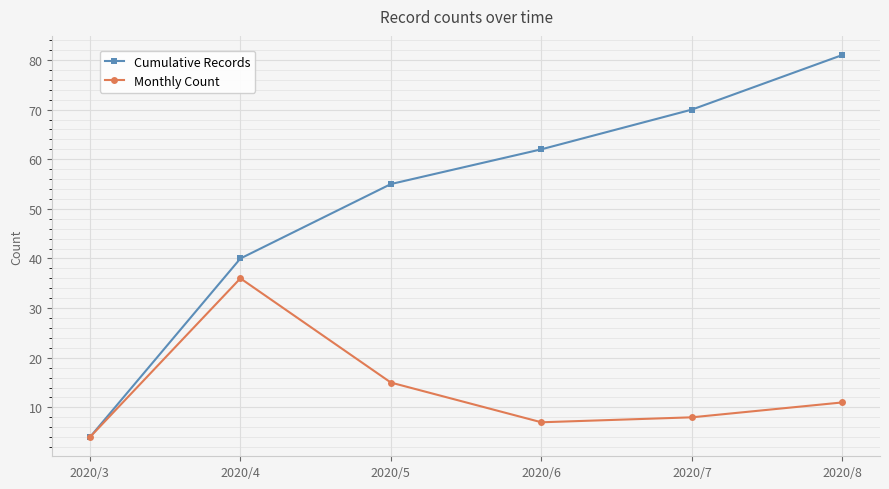

Is it true that Cumulative Records equals 55 at 2020/5?

True